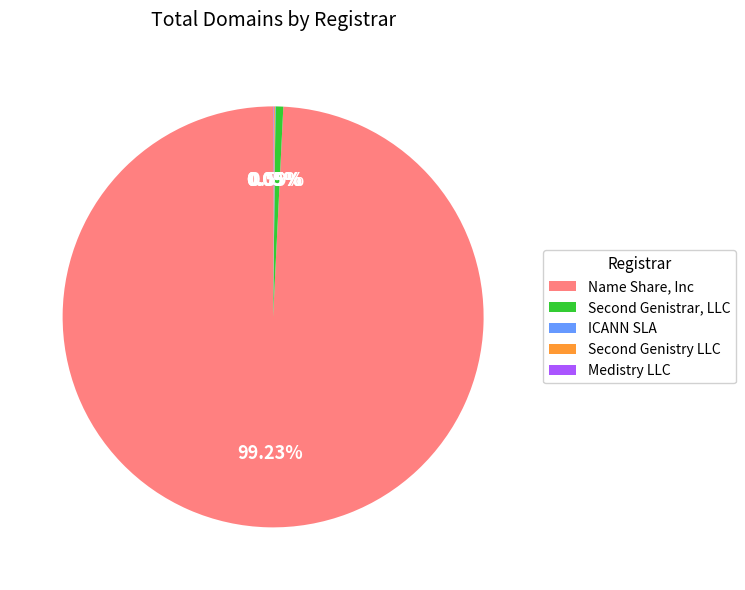

Which category has the biggest portion of the pie?

Name Share, Inc